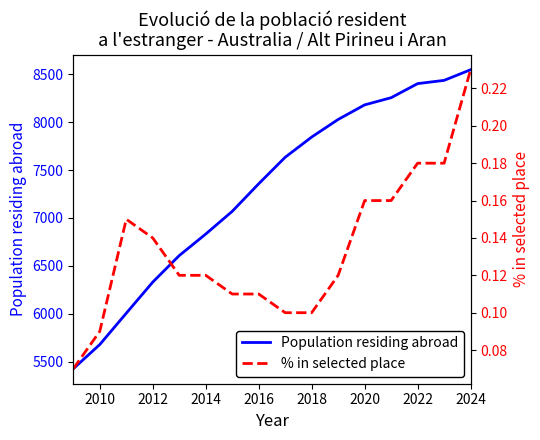

True or false: % in selected place and Population residing abroad cross at least once.

False